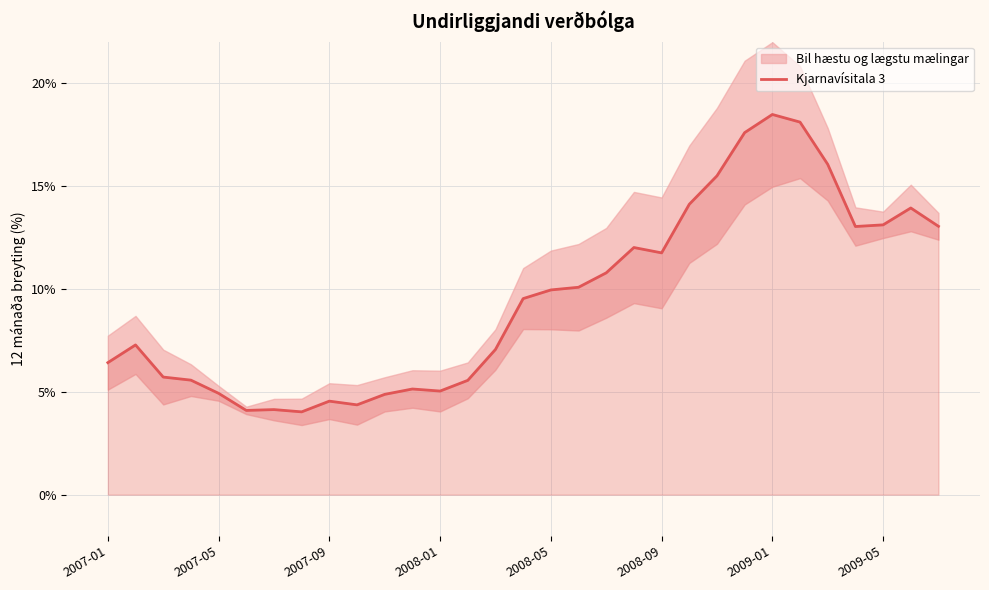

The Kjarnavísitala 3 series shows 1.0 at 2007-09. True or false?

False